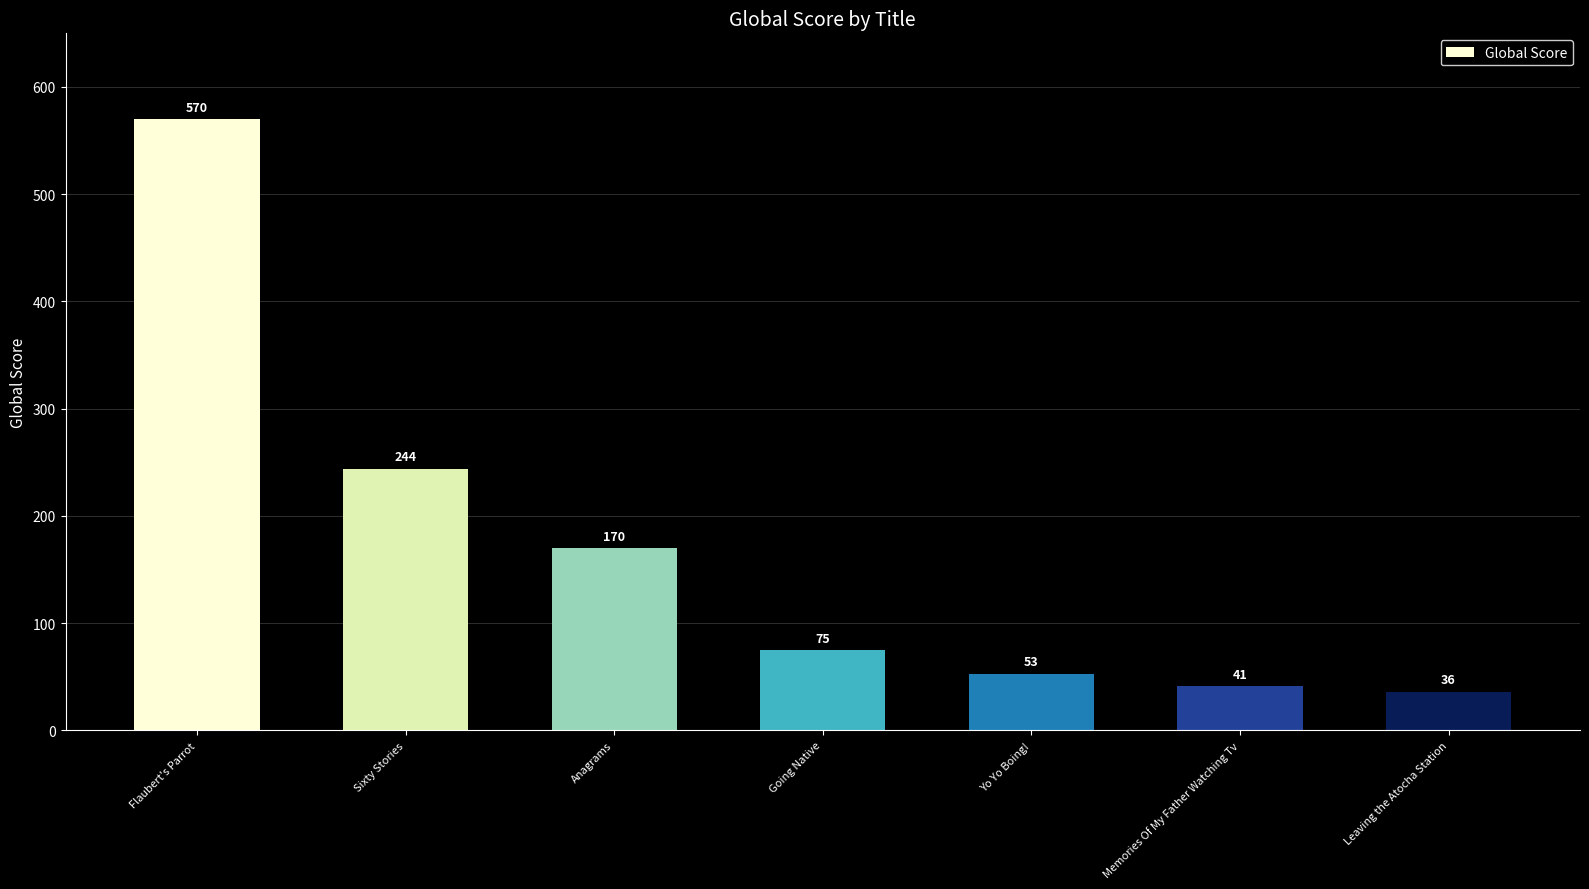

How many values are below 75?

3